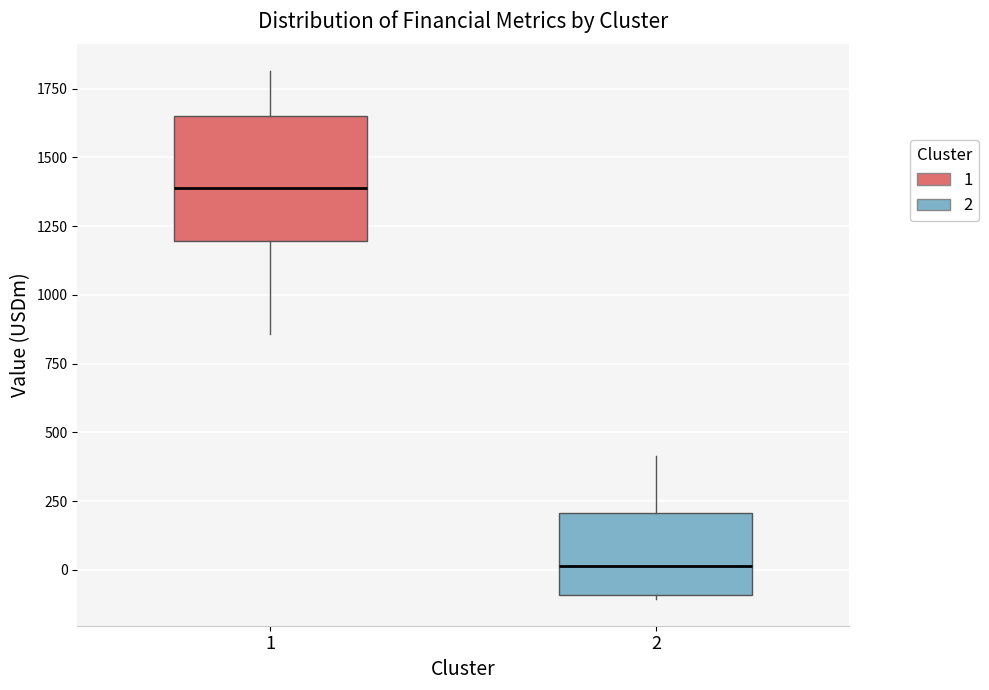

Comparing the boxes themselves (not the whiskers), which one is the tallest?

1